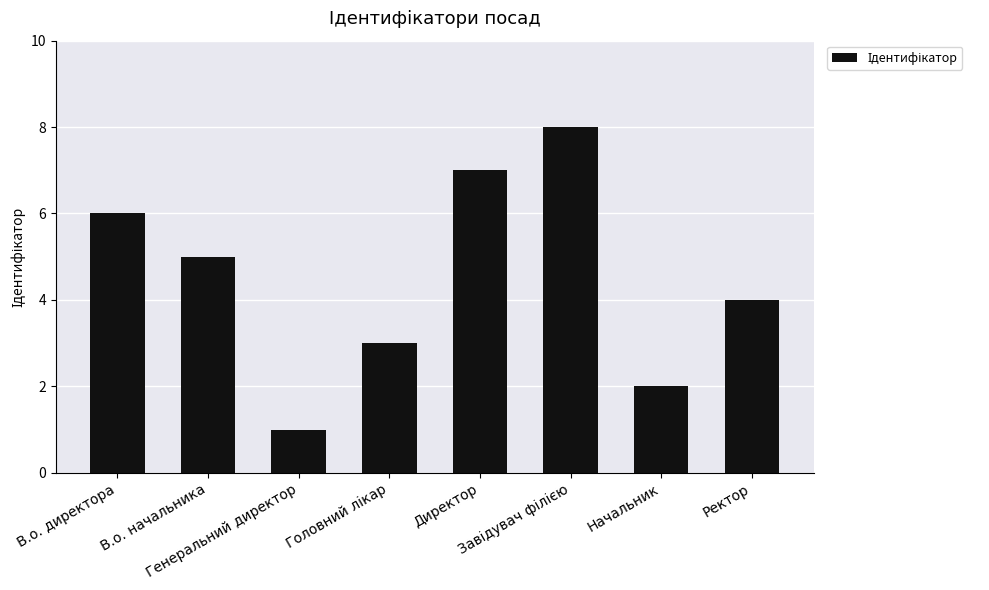

How many bars are there in total?

8